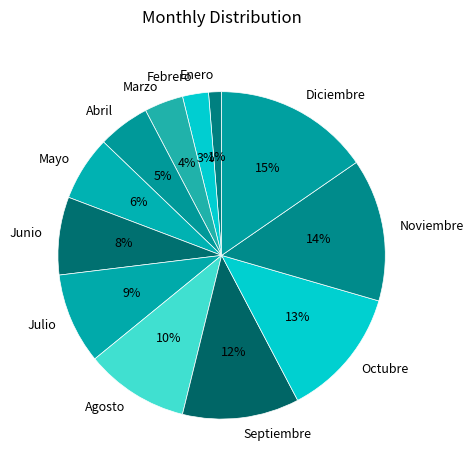

To the nearest percent, what percentage of the pie is Marzo?

4%